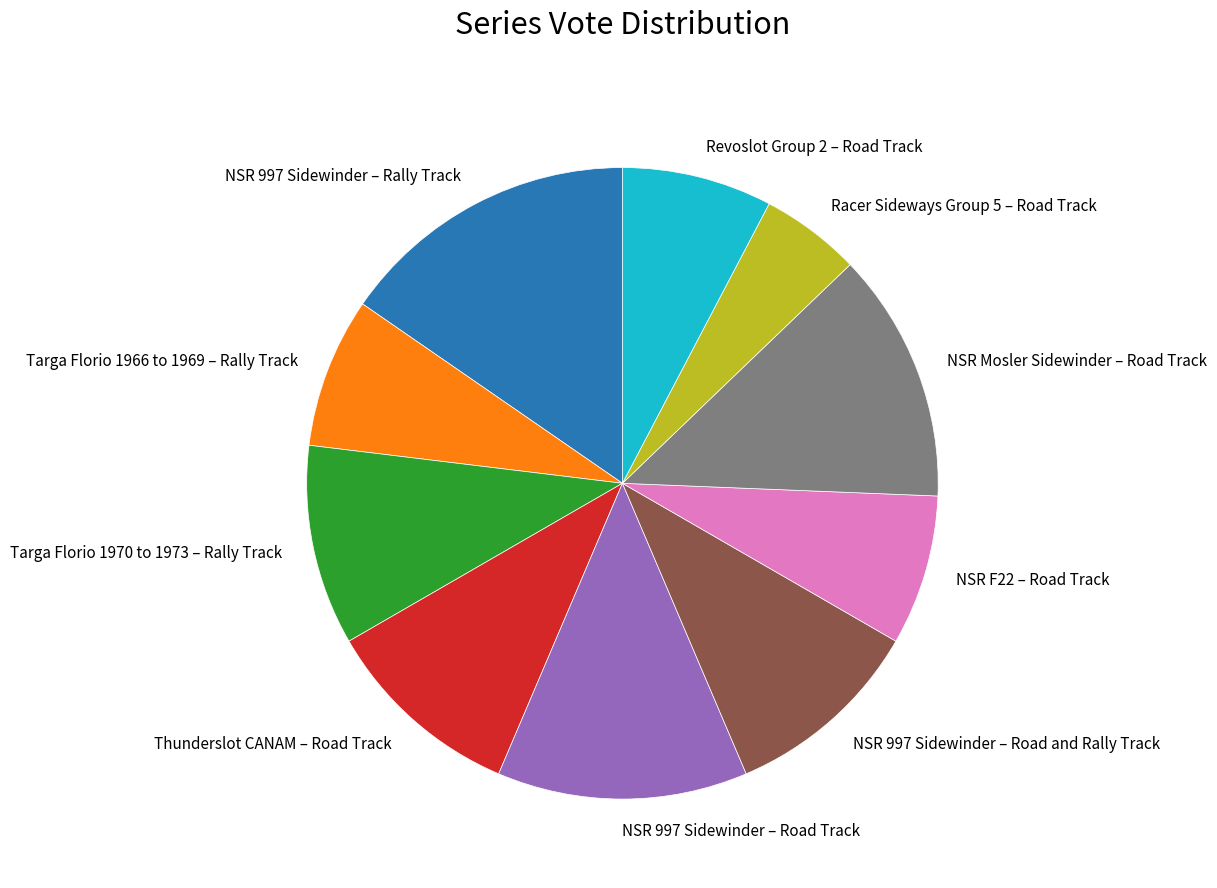

Is the sum of Revoslot Group 2 – Road Track and NSR Mosler Sidewinder – Road Track greater than half?

No